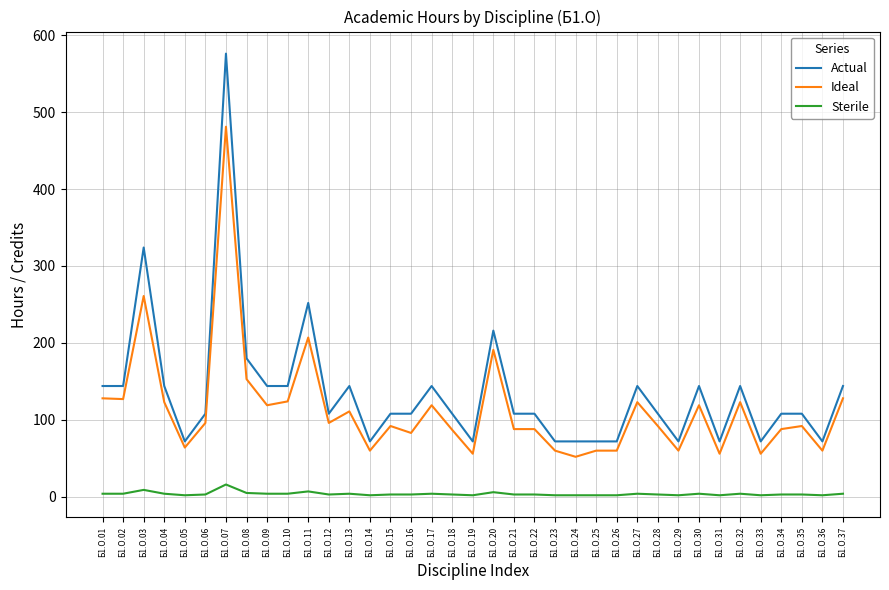

At which label does Ideal first exceed 92?

Б1.О.01